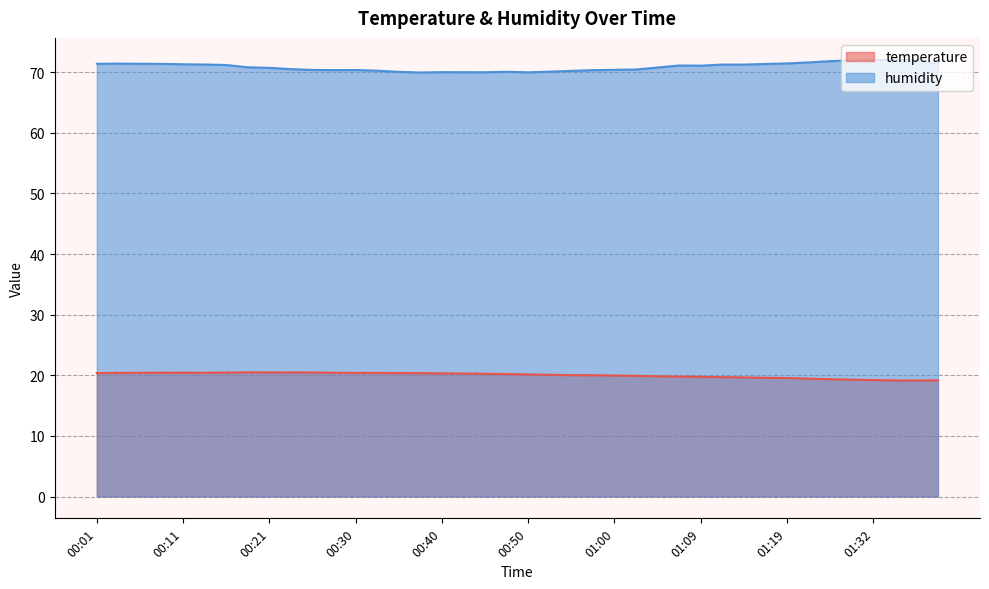

Where does the humidity series first go above 71?

00:01